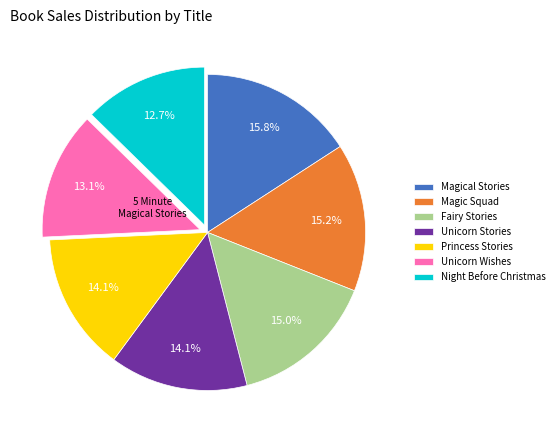

Which category has the biggest portion of the pie?

Magical Stories